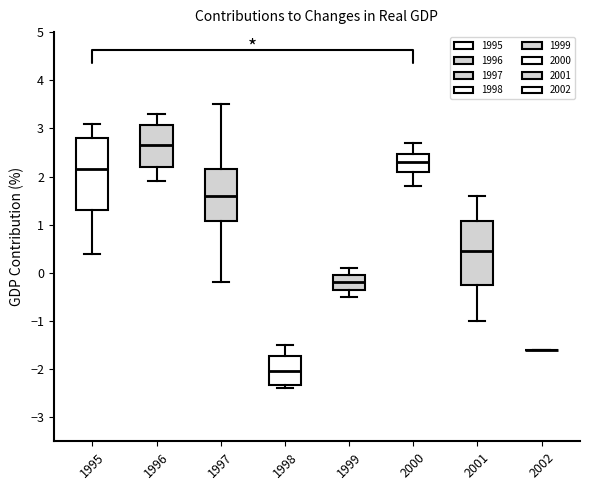

Reading left to right, read every box against the y-axis: the position of its median line, the range the box covers, and the ends of its whiskers. The values are not printed on the chart, so give them approximately, as read against the axis.

1995: median 2.2, box 1.3 to 2.8, whiskers 0.4 to 3.1
1996: median 2.7, box 2.2 to 3.1, whiskers 1.9 to 3.3
1997: median 1.6, box 1.1 to 2.2, whiskers -0.2 to 3.5
1998: median -2.0, box -2.3 to -1.7, whiskers -2.4 to -1.5
1999: median -0.2, box -0.3 to 0.0, whiskers -0.5 to 0.1
2000: median 2.3, box 2.1 to 2.5, whiskers 1.8 to 2.7
2001: median 0.5, box -0.2 to 1.1, whiskers -1.0 to 1.6
2002: box collapsed to a line at -1.6, whiskers -1.6 to -1.6